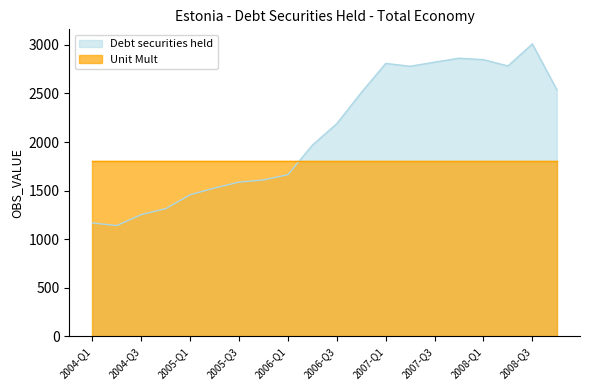

How many lines are shown in the chart?

2